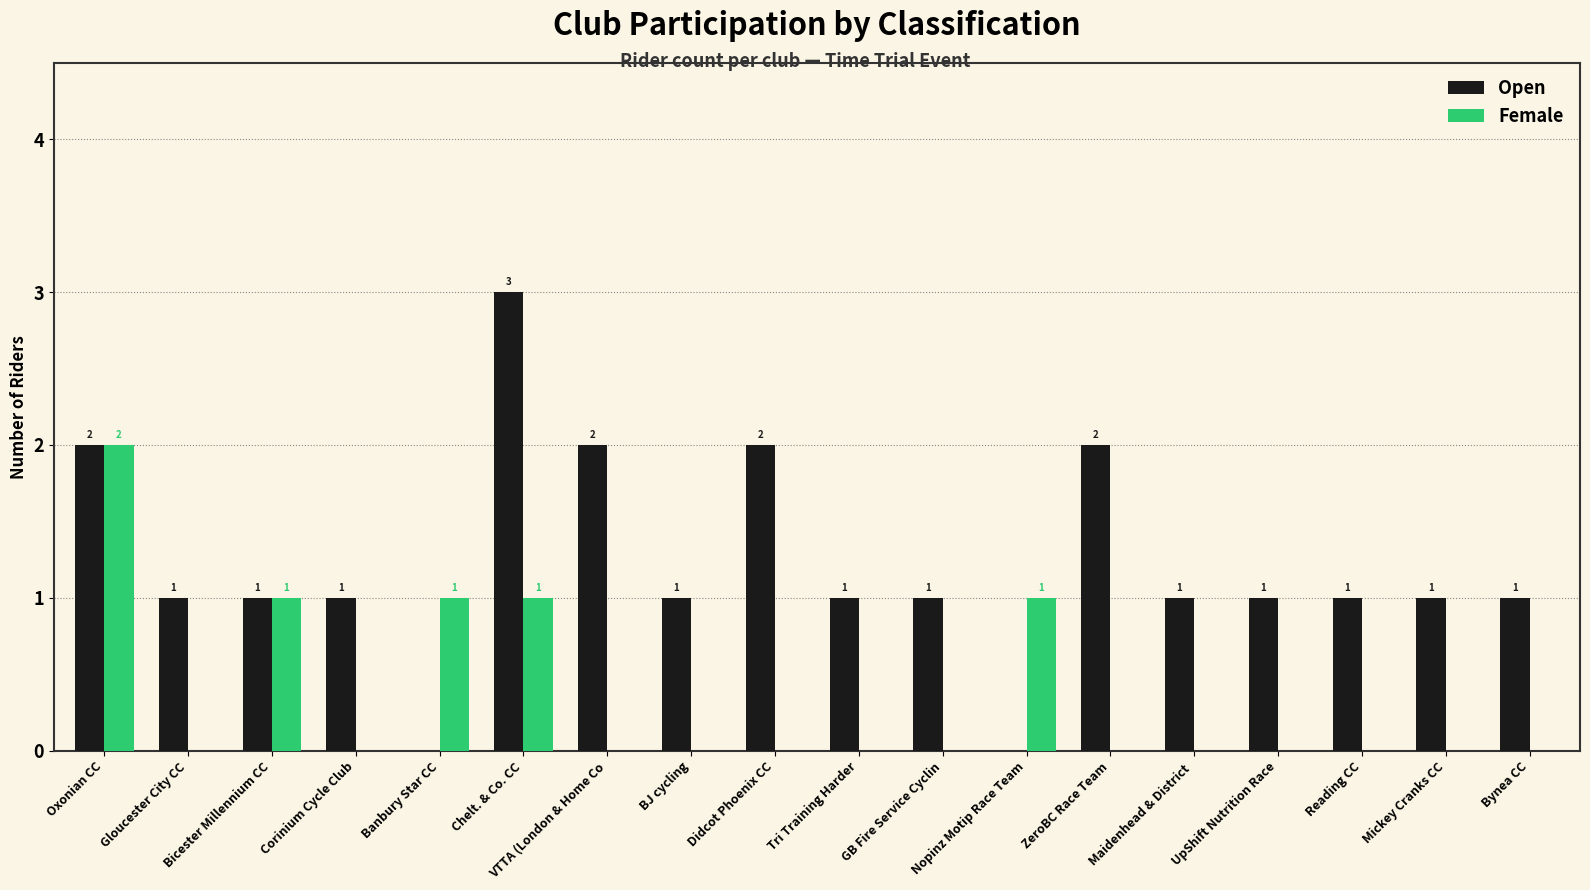

Is it true that Female equals 0 at UpShift Nutrition Race?

True